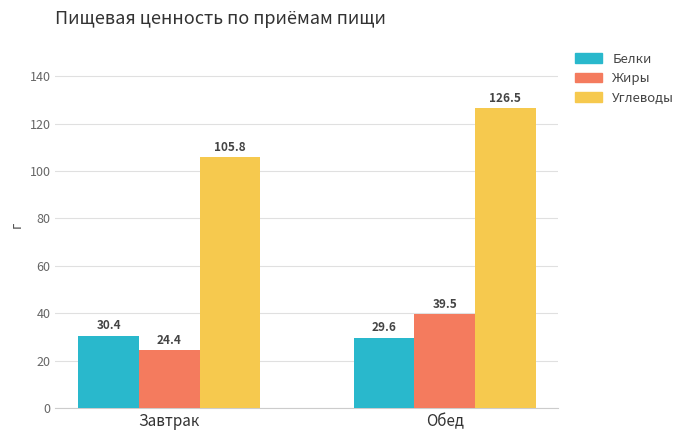

Is it true that Углеводы equals 126.5 at Обед?

True